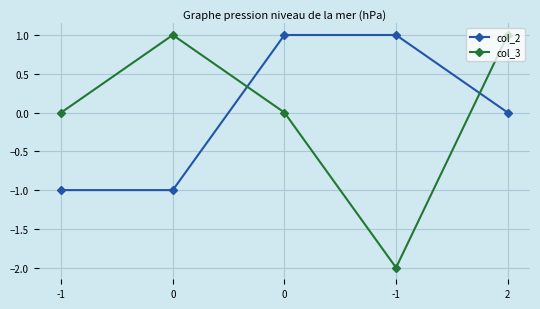

What is the label of the 2nd point from the right?

-1